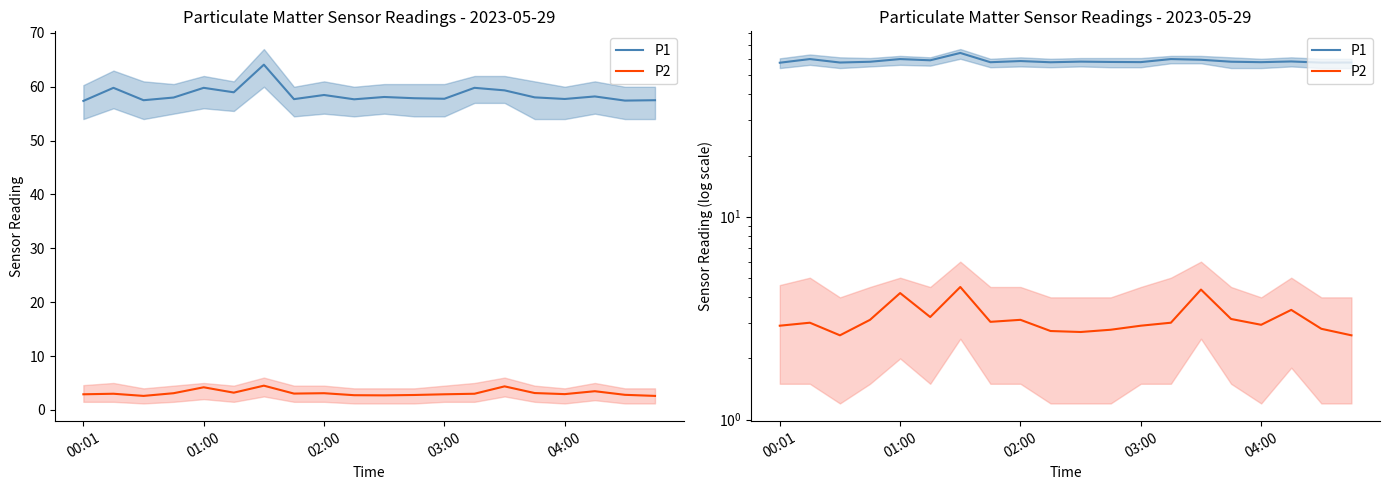

Reading left to right, what are all the values shown in this chart?

P1: 57.4	59.8	57.5	58.0	59.8	59.0	64.1	57.7	58.5	57.7	58.1	57.9	57.8	59.8	59.3	58.0	57.7	58.2	57.4	57.5
P2: 2.9	3.0	2.6	3.1	4.2	3.2	4.5	3.0	3.1	2.7	2.7	2.8	2.9	3.0	4.4	3.1	2.9	3.5	2.8	2.6